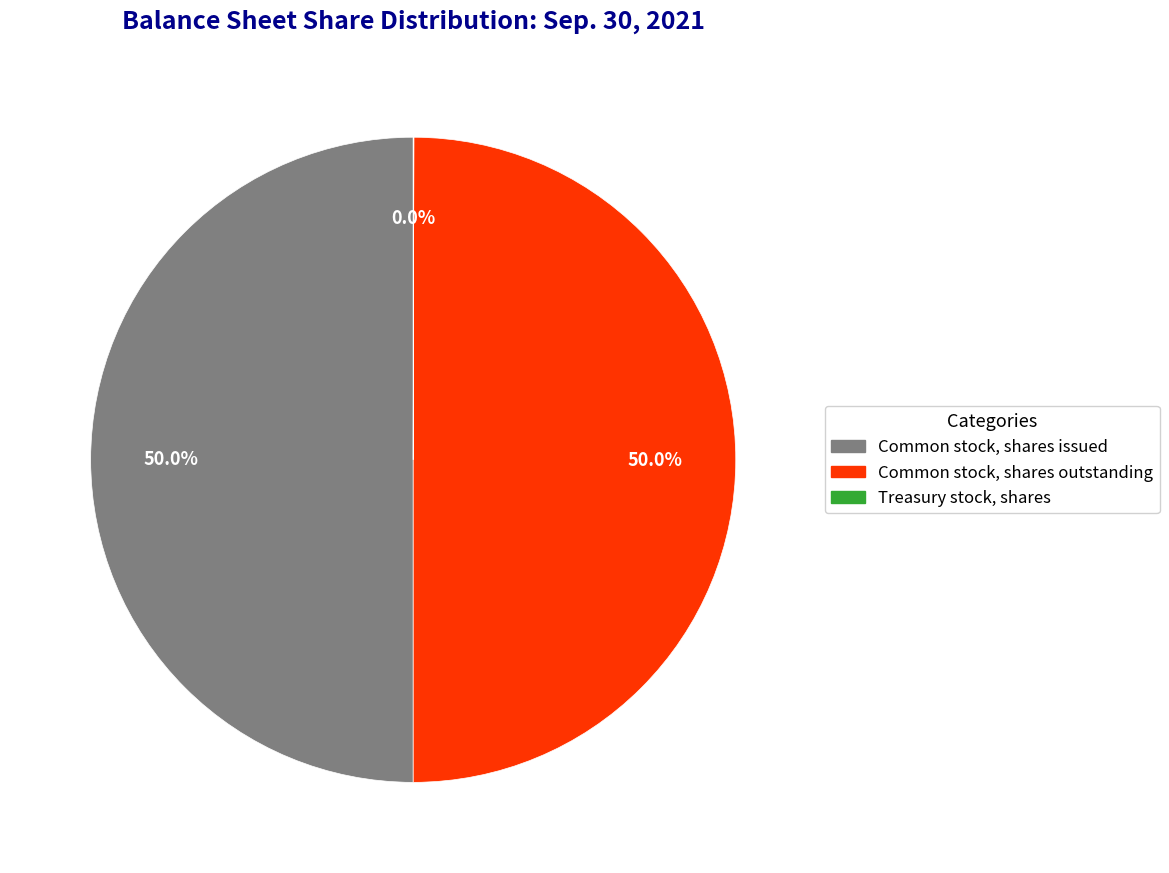

Combined, do Common stock, shares issued and Common stock, shares outstanding account for over 50%?

Yes